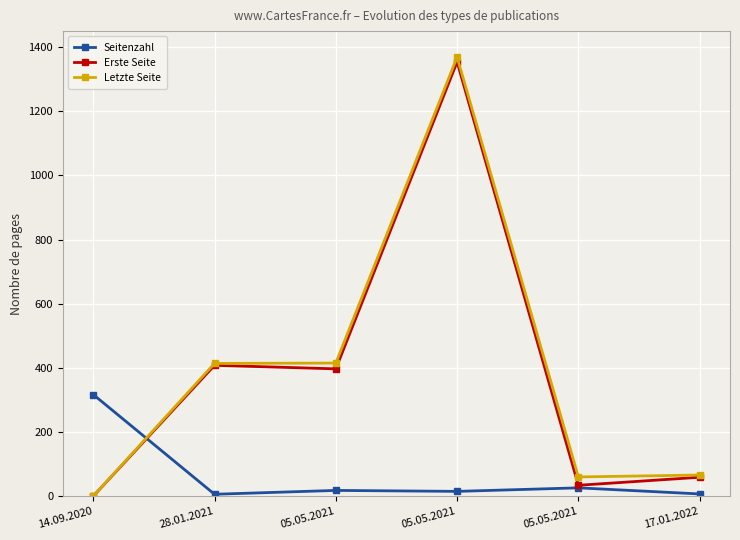

The Letzte Seite series shows 123 at 28.01.2021. True or false?

False